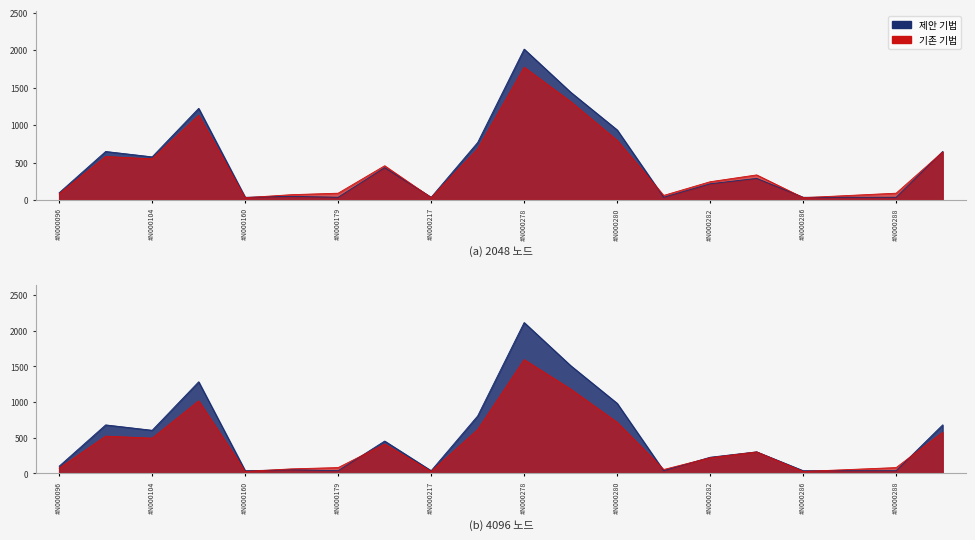

What is the value of the 11th point from the left?

2016